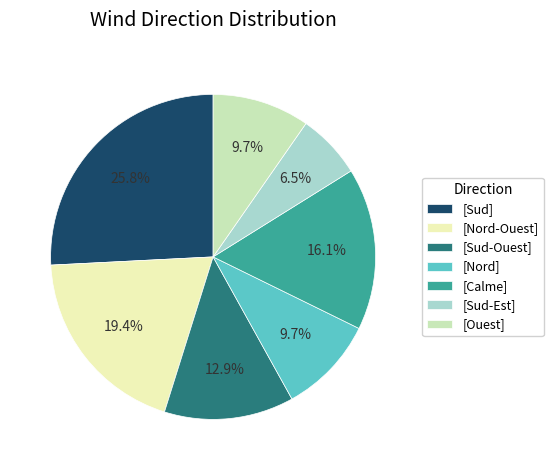

Approximately how many times larger is the value at [Sud-Ouest] compared to [Sud-Est]?

2.0